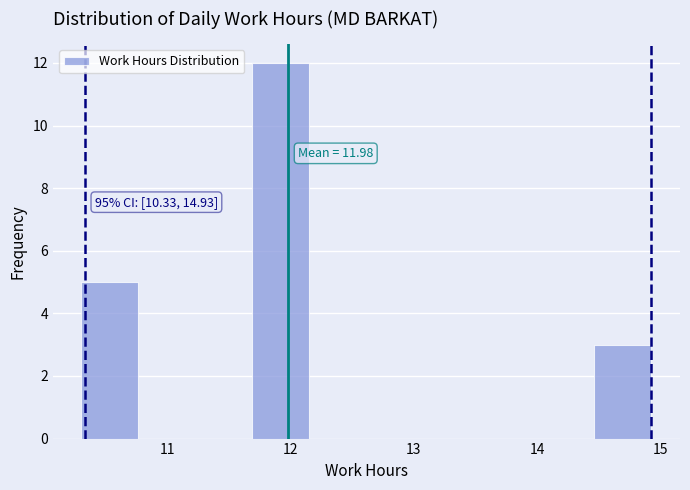

Over which range of the x-axis is the bar tallest?

11.7 to 12.2